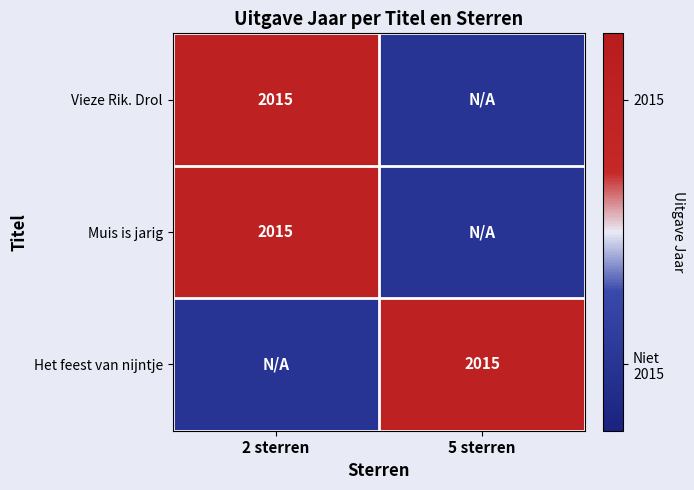

What is the maximum value shown in the chart?

1